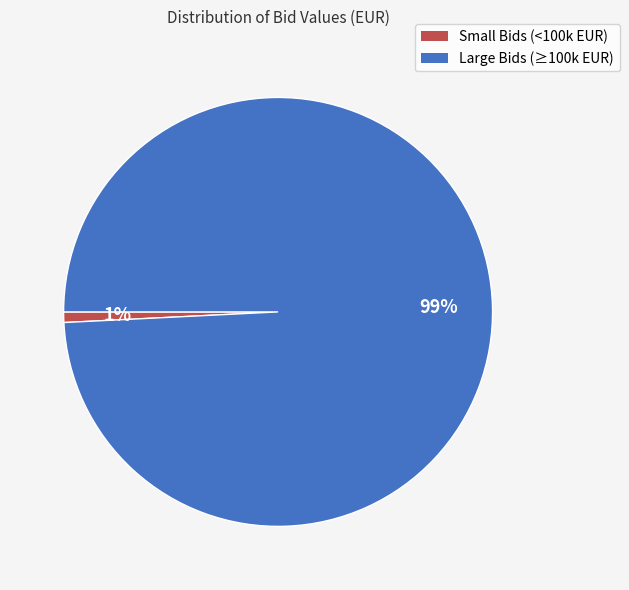

Is there any slice that represents more than half of the pie?

Yes